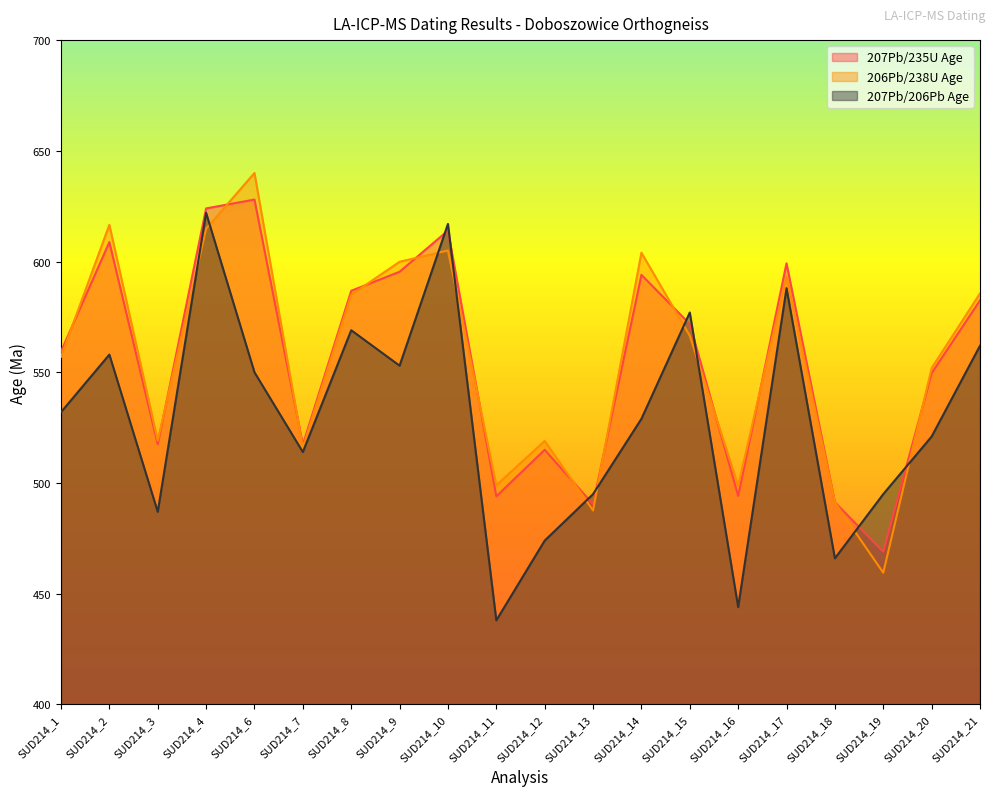

What is the sum of the 206Pb/238U Age values at SUD214_1 and SUD214_3?

1076.2